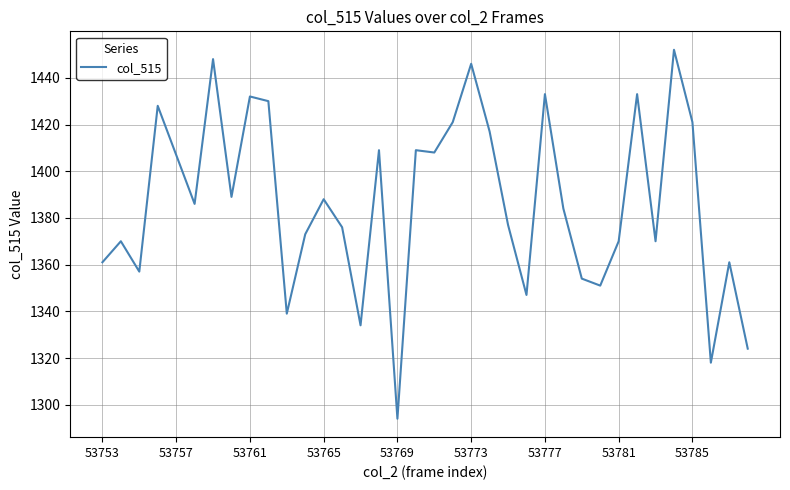

What is the maximum value shown in the chart?

1452